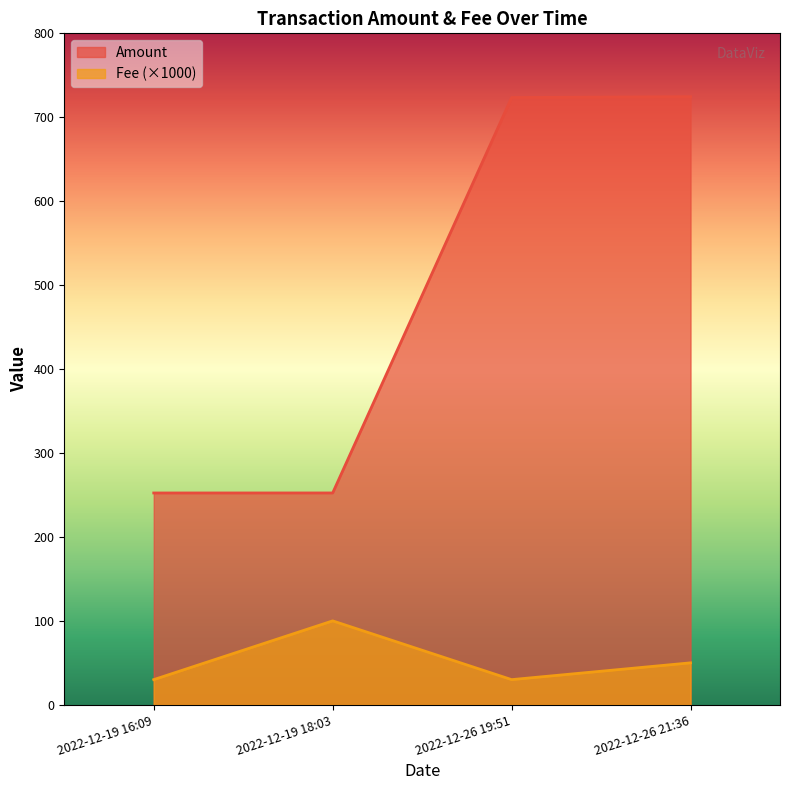

True or false: Amount and Fee cross at least once.

False